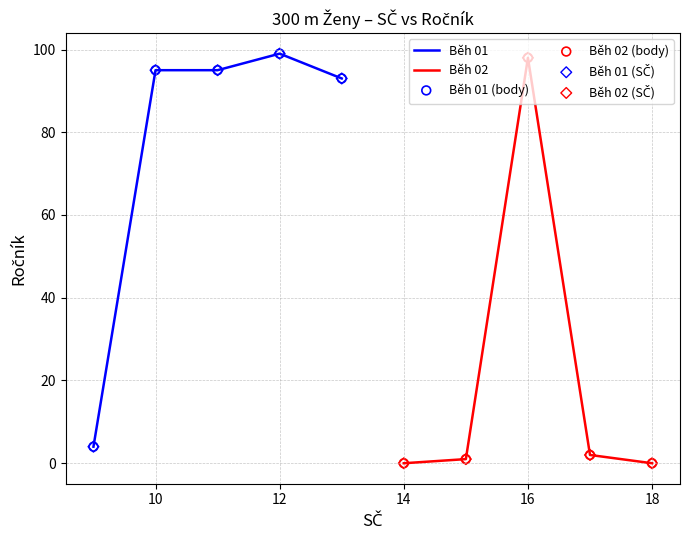

Which series contains the highest Y value?

Běh 01